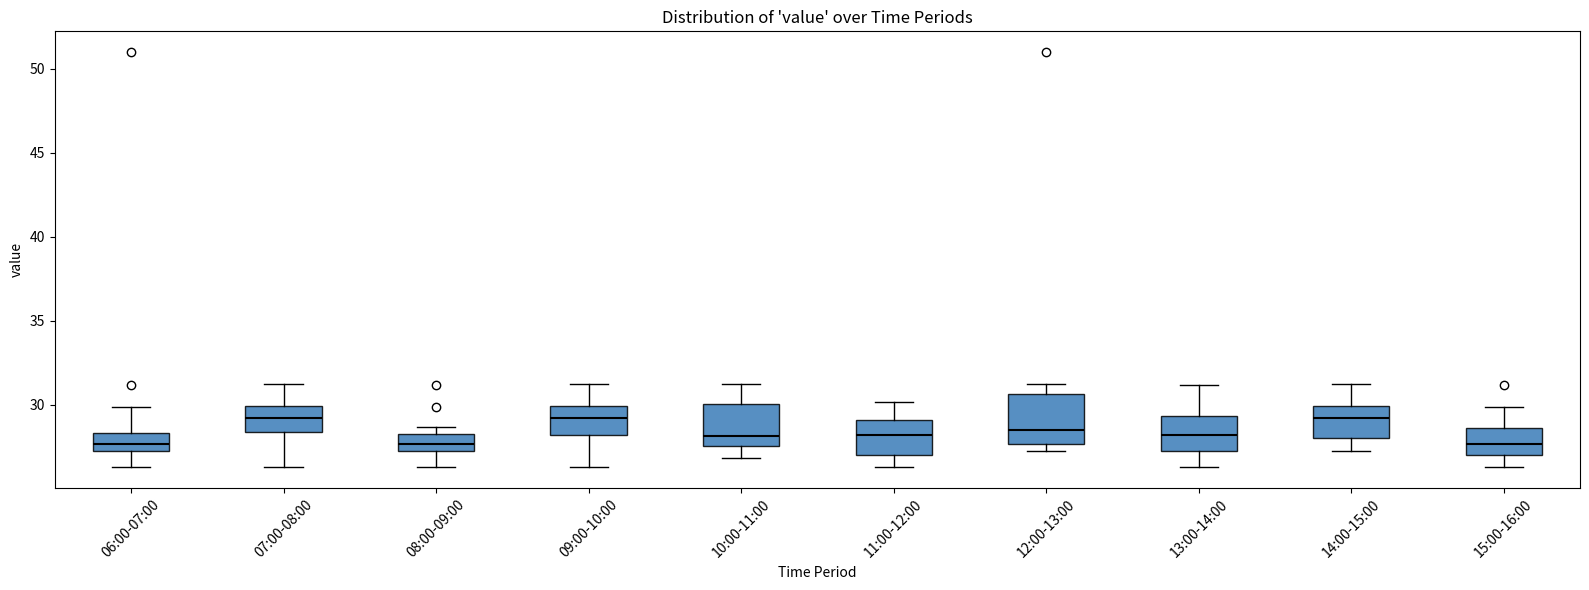

Comparing the boxes themselves (not the whiskers), which one is the tallest?

12:00-13:00